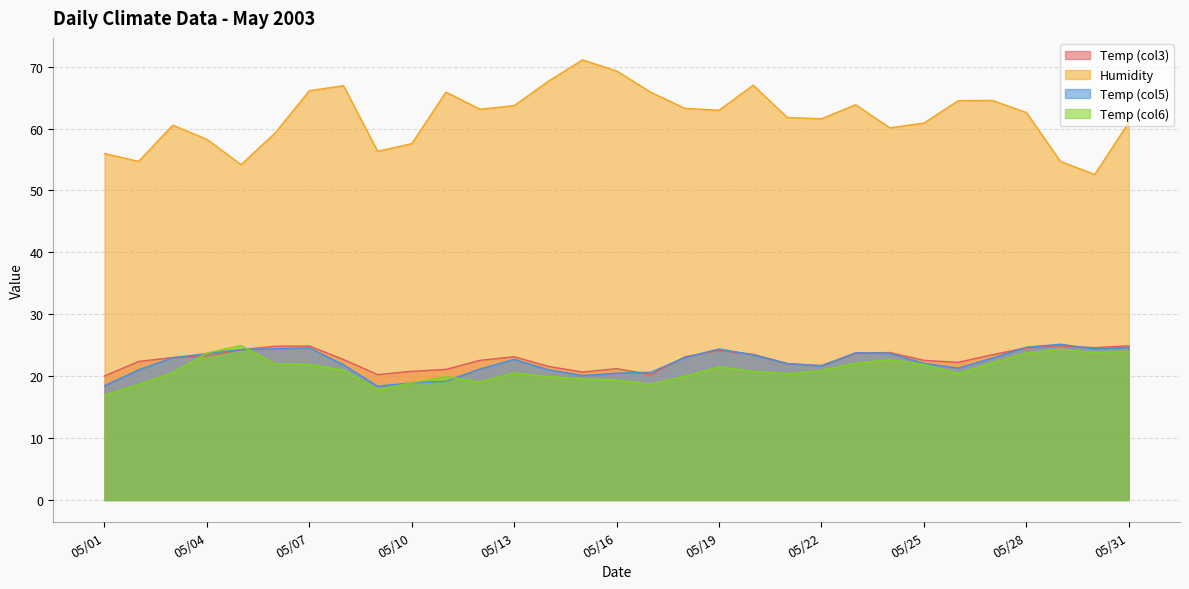

True or false: Temp (col6) has a value of 39.8 at 2003/05/30.

False